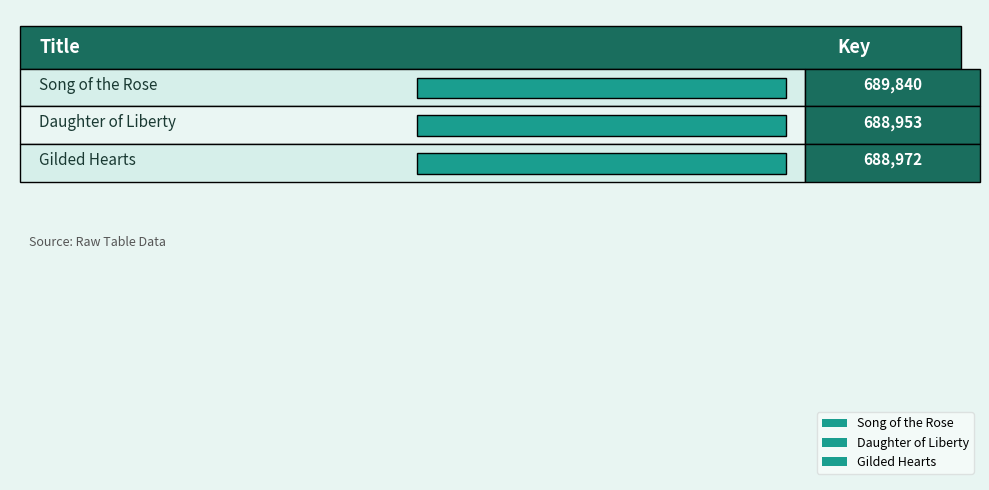

What is the minimum value shown in the chart?

688953